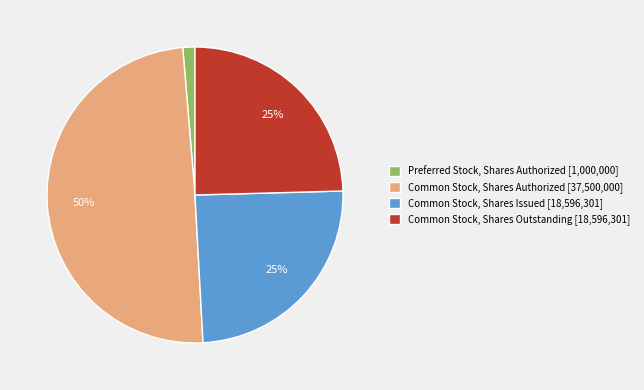

Approximately how many times larger is the value at Common Stock, Shares Authorized [37,500,000] compared to Common Stock, Shares Outstanding [18,596,301]?

2.0